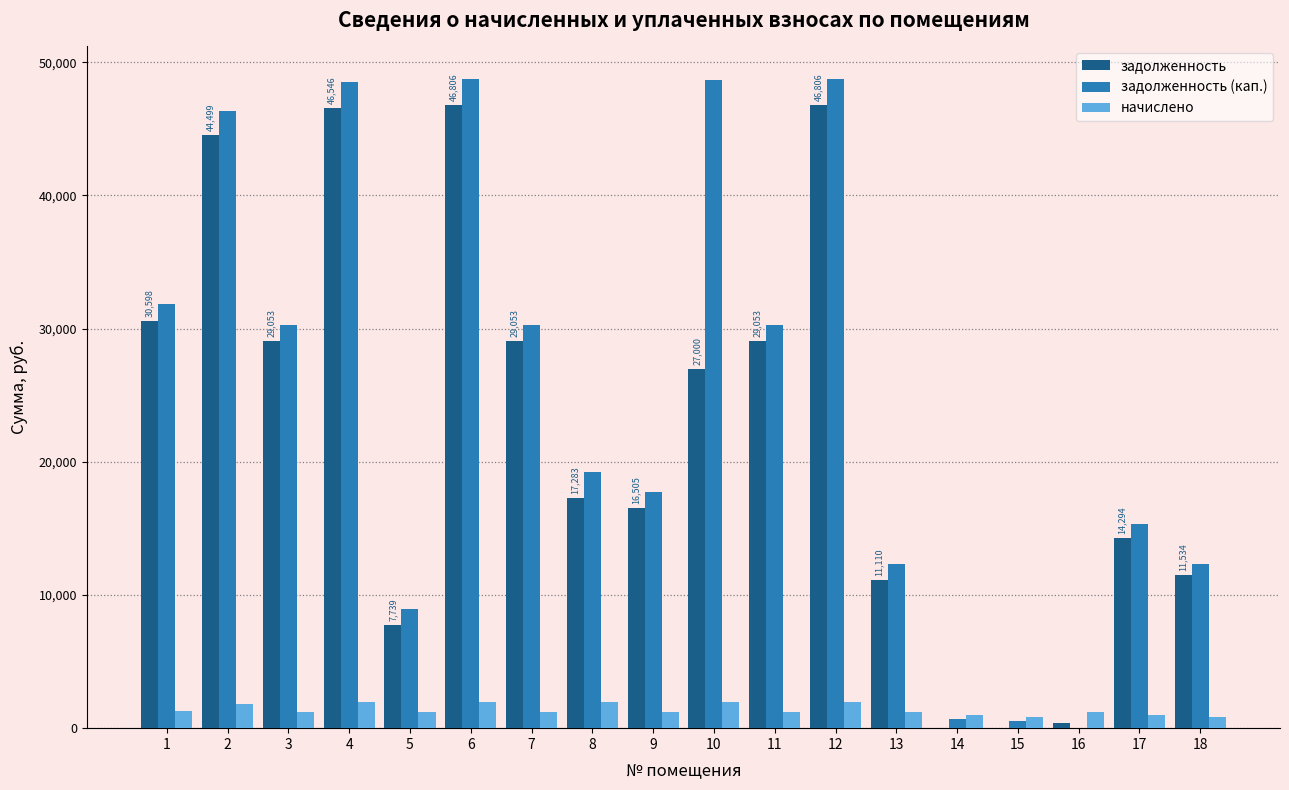

Which series has the largest total across all categories?

задолженность (кап.)